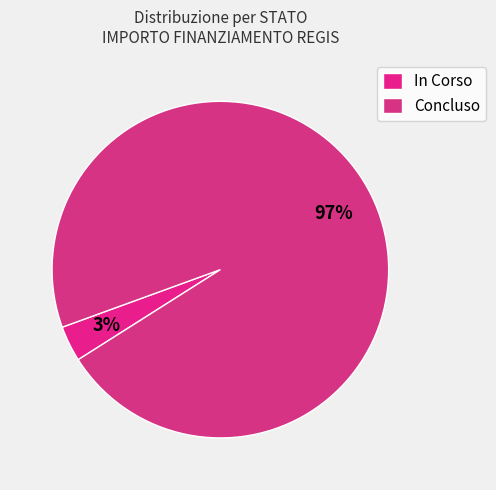

Count the number of slices in the pie.

2